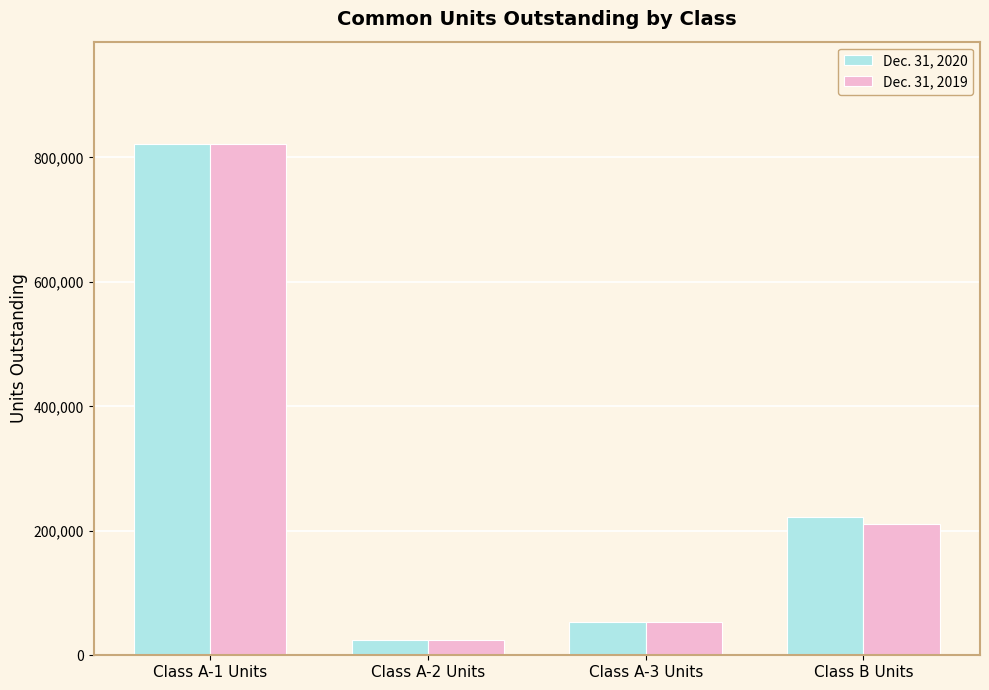

How many bars are there in each group?

2